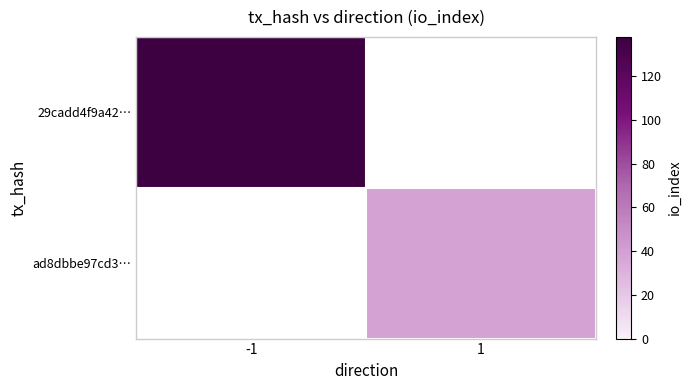

Which series has the largest range (max minus min)?

29cadd4f9a42…